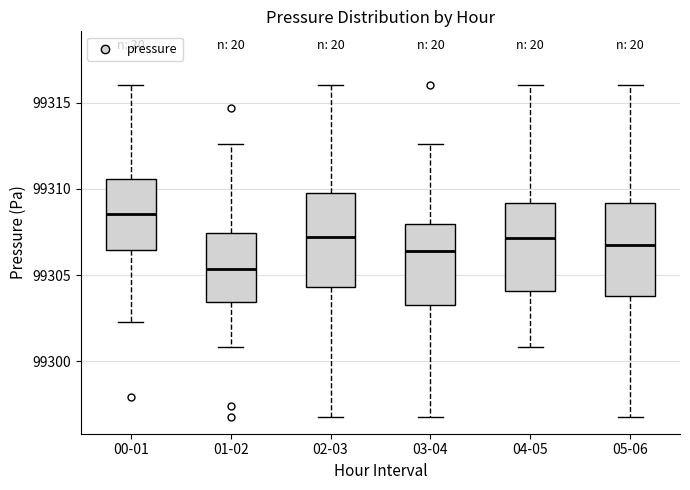

Which box's median line is the lowest?

01-02